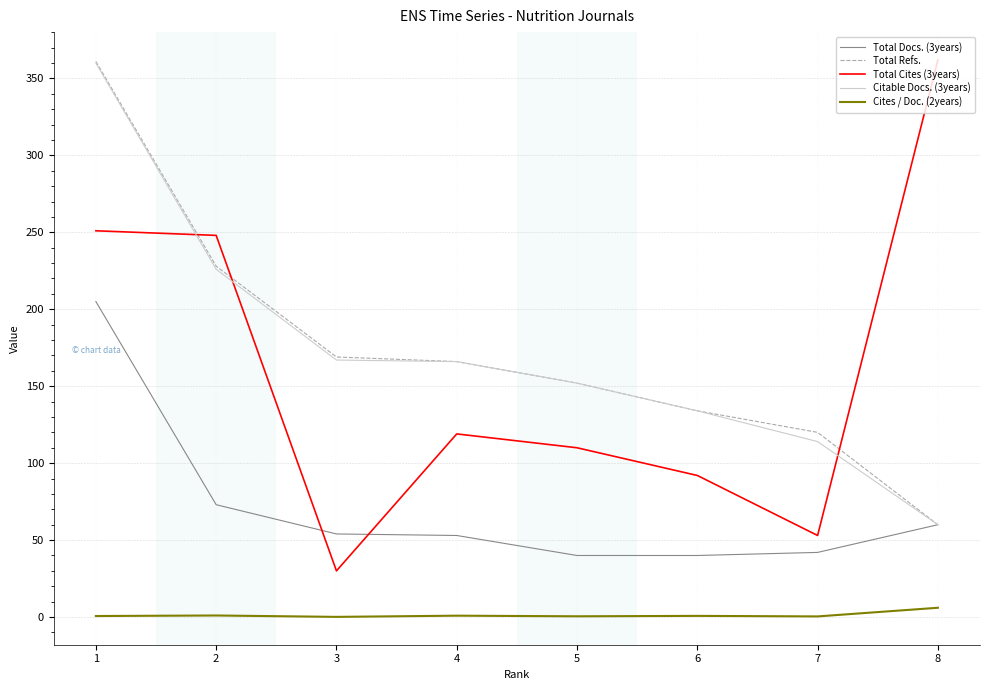

What is the highest value of the Total Refs. series?

361.0